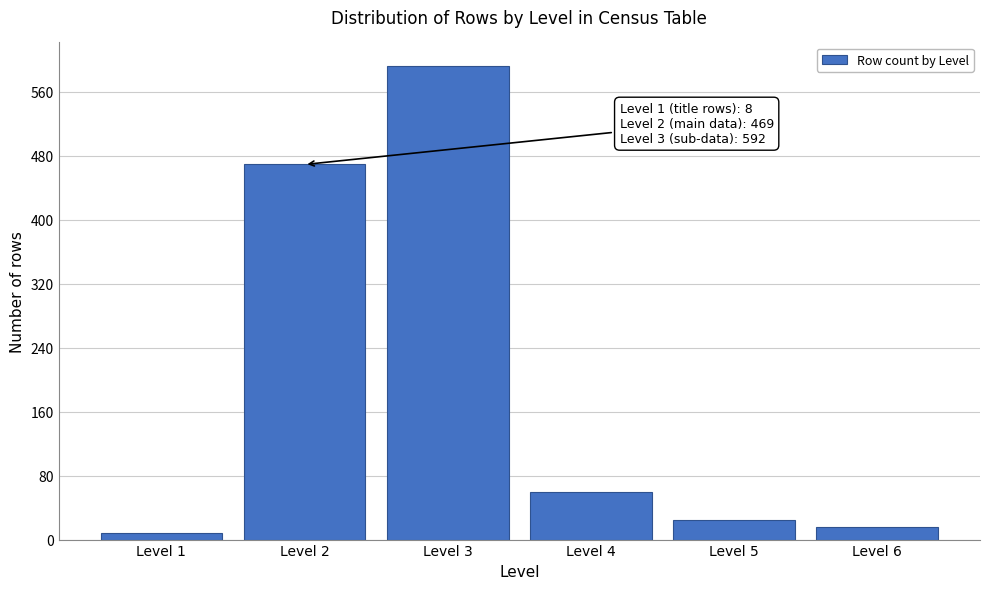

Reading left to right, extract all data points from this chart.

Level 1=8	Level 2=469	Level 3=592	Level 4=60	Level 5=24	Level 6=16